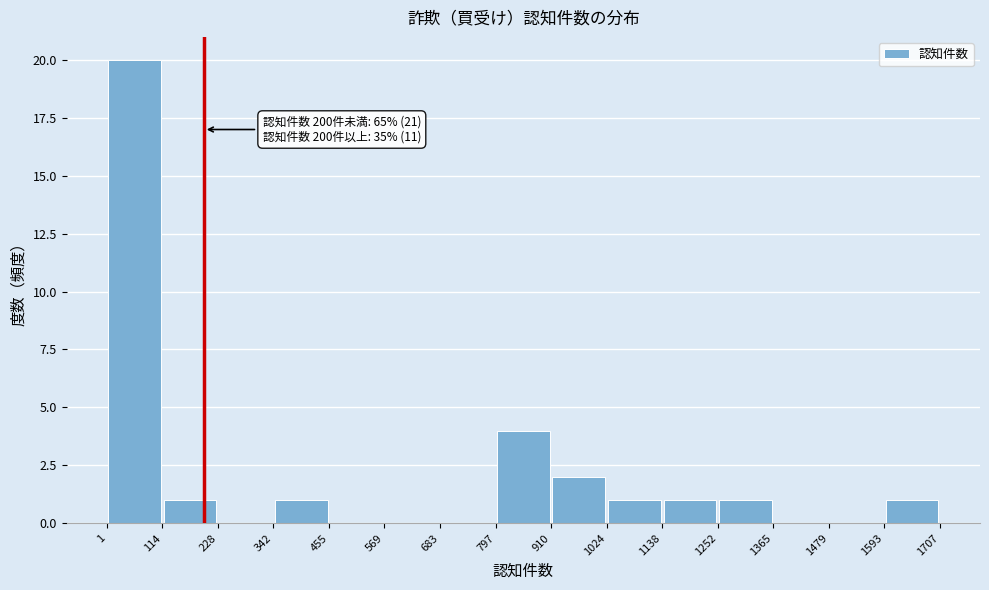

Over which range of the x-axis is the bar tallest?

1 to 114